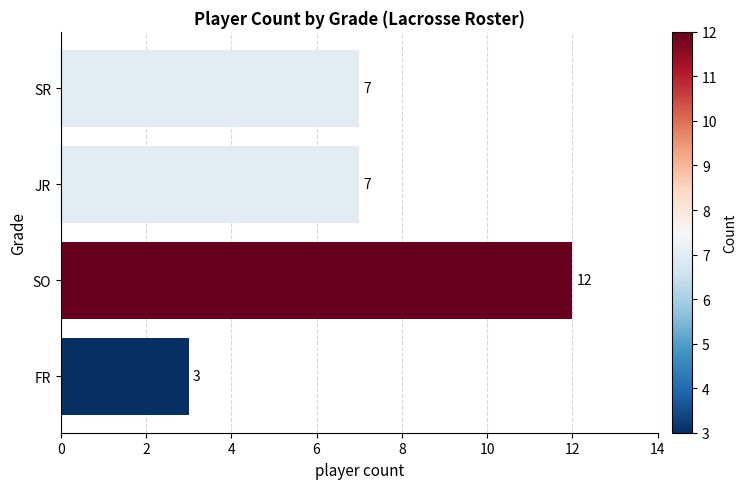

How many values are between 7 and 12?

3